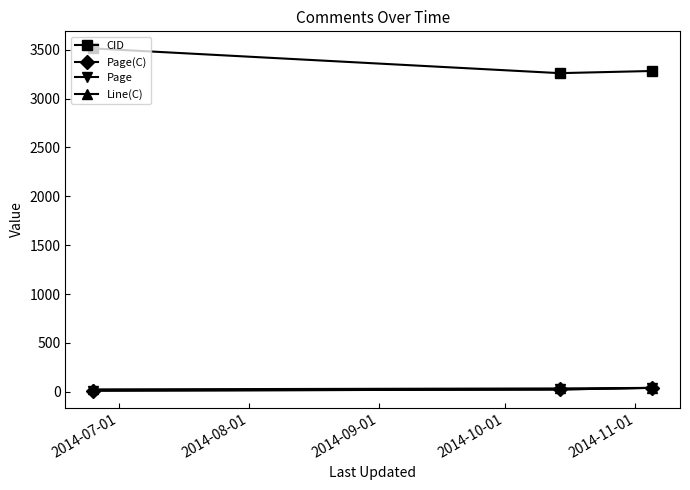

What is the smallest value displayed?

12.0